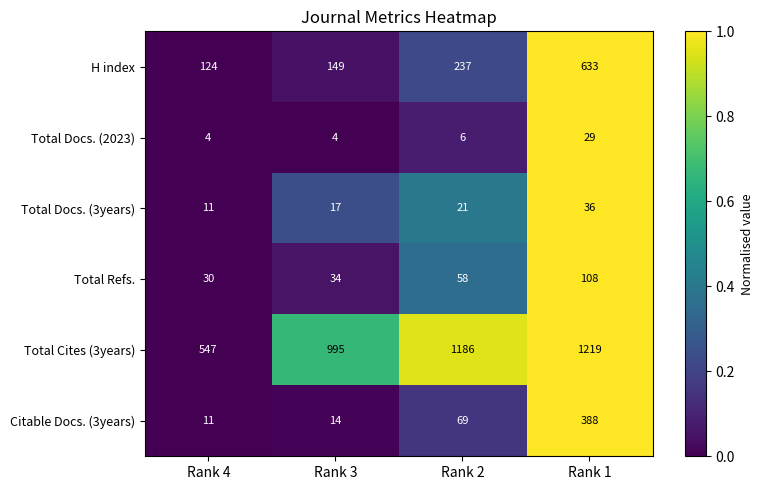

At how many categories does at least one series exceed 563?

3